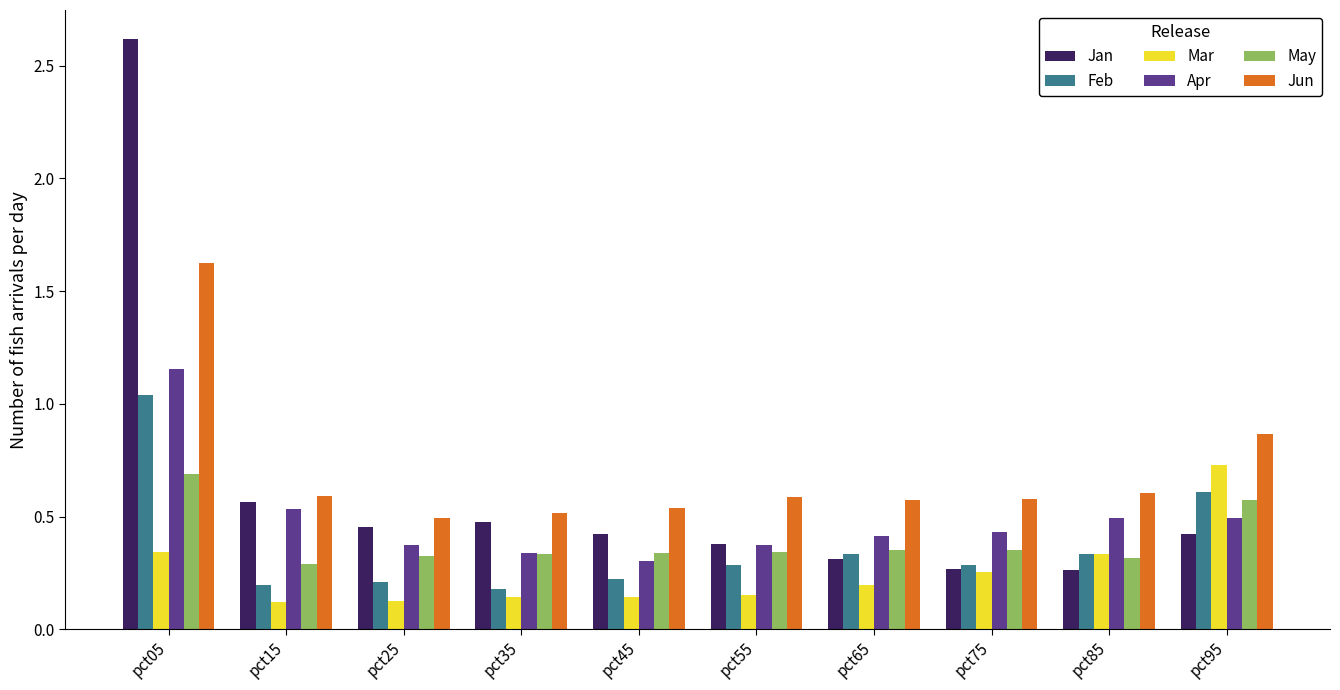

Is it true that Jun equals 0.5 at pct25?

True